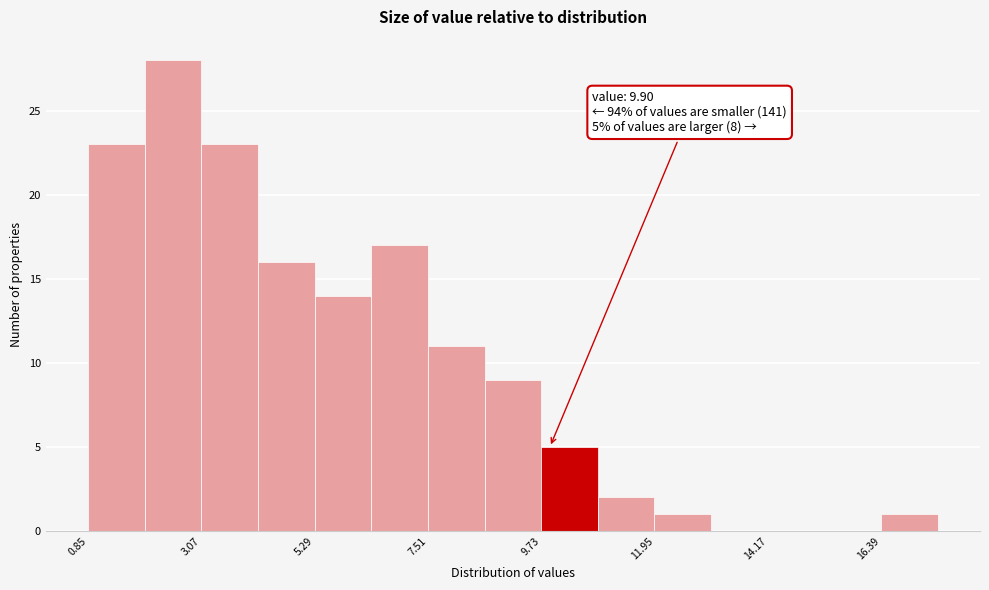

Around what value on the x-axis is the tallest bar? Give the approximate position of its centre, as read against the axis.

2.5